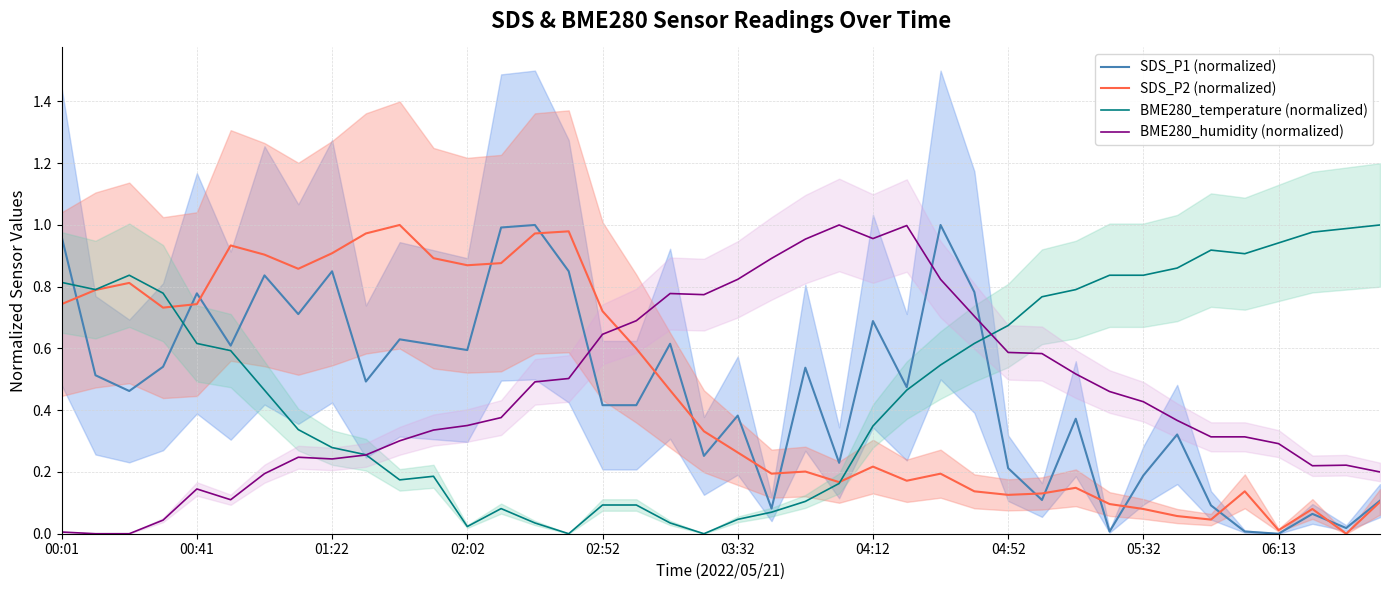

How many values in the SDS_P2 (normalized) series exceed 0?

39